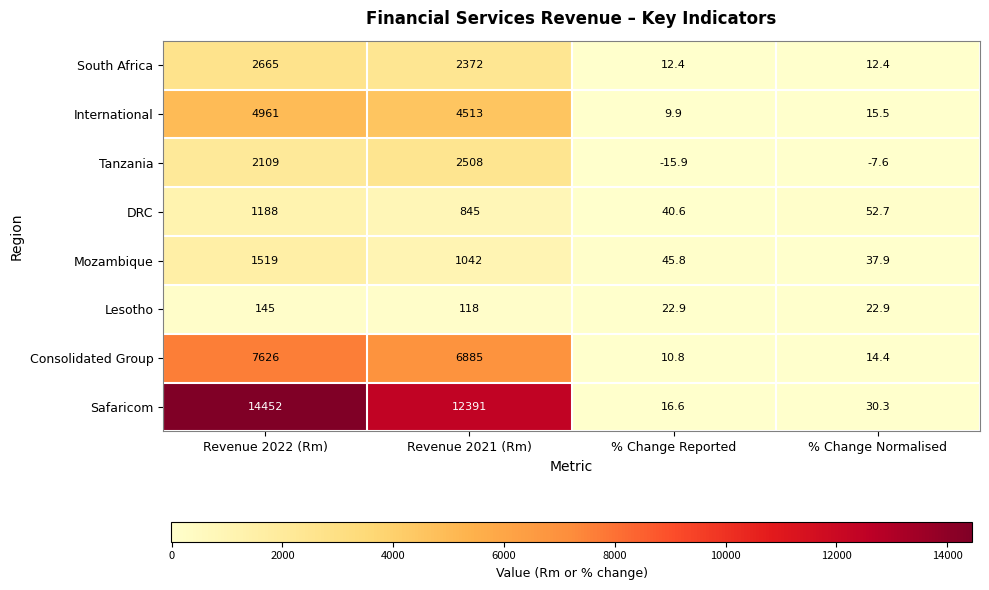

True or false: Safaricom has a value of 30.3 at % Change Normalised.

True